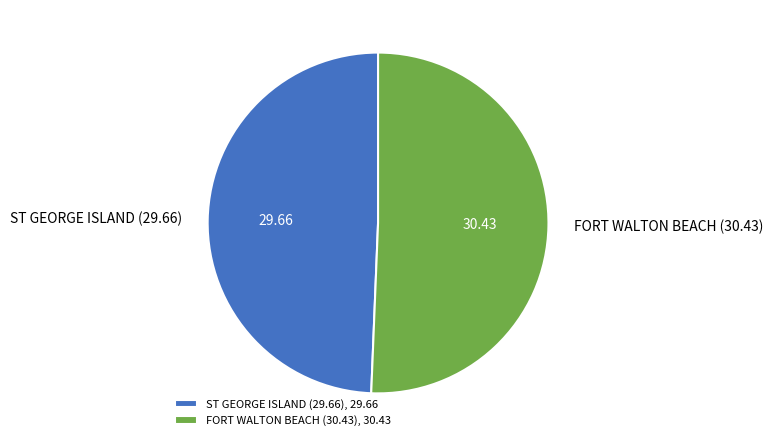

Approximately how many times larger is the value at FORT WALTON BEACH (30.43), 30.43 compared to ST GEORGE ISLAND (29.66), 29.66?

1.0